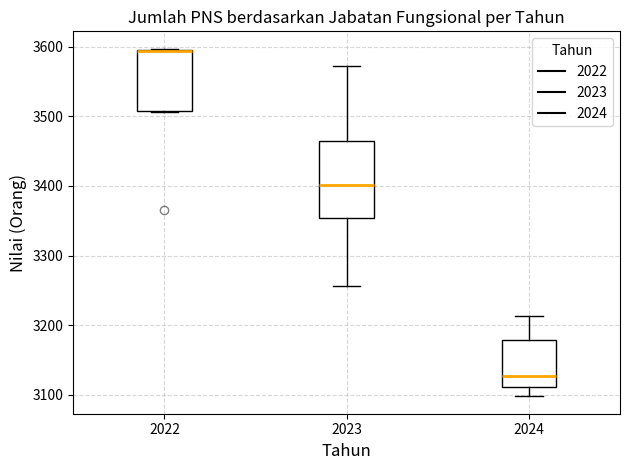

Where is the lower edge of the box at x = 2022 on the y-axis? The values are not printed on the chart, so give them approximately, as read against the axis.

3510